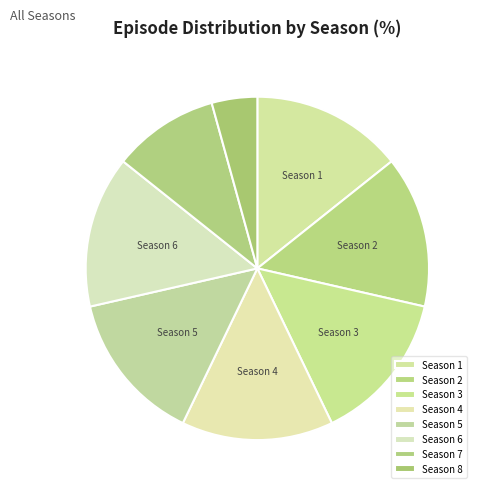

The Season 4 slice represents 9% of the pie. True or false?

False